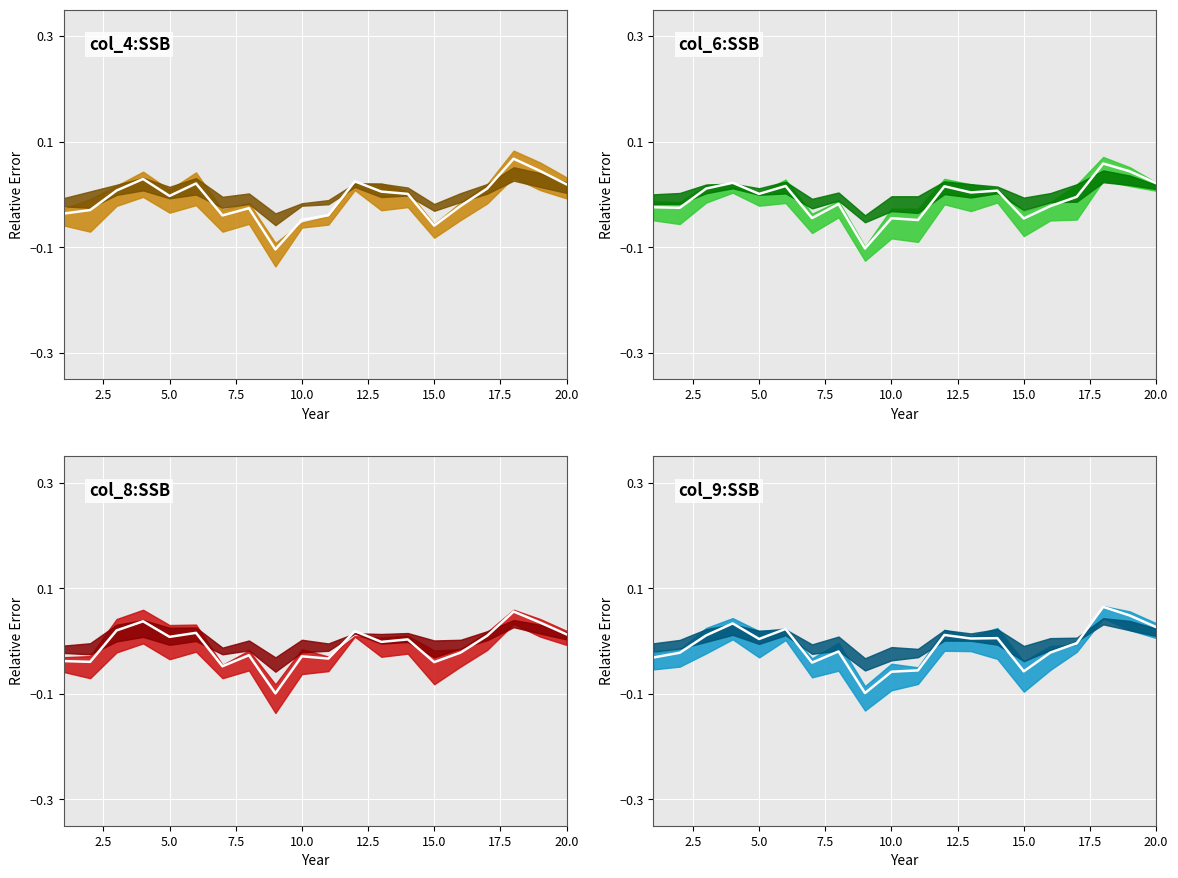

Does the chart display data point markers on the line(s)?

No